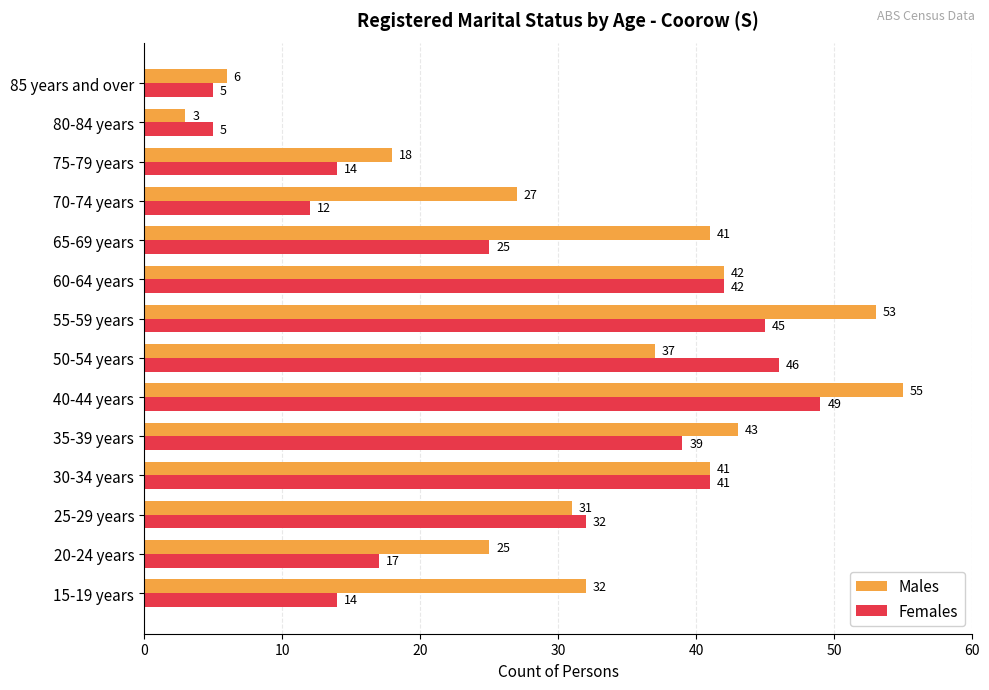

Is it true that Males equals 53 at 55-59 years?

True